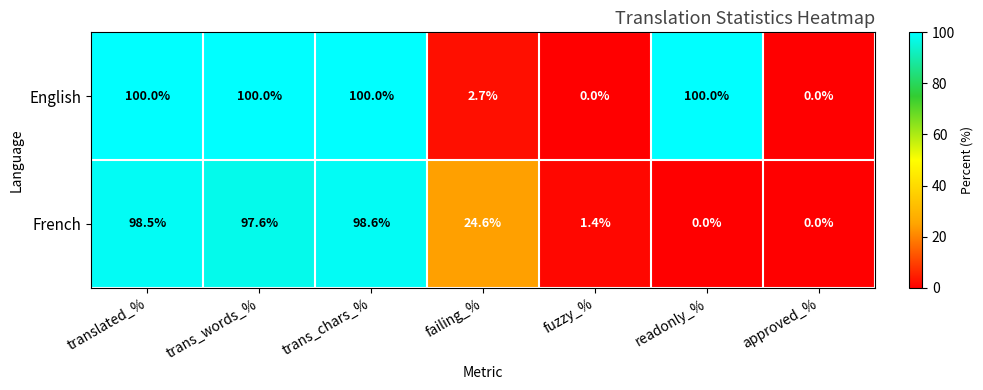

Reading left to right, list all the values displayed in this chart.

English: 100.0	100.0	100.0	2.7	0.0	100.0	0.0
French: 98.5	97.6	98.6	24.6	1.4	0.0	0.0